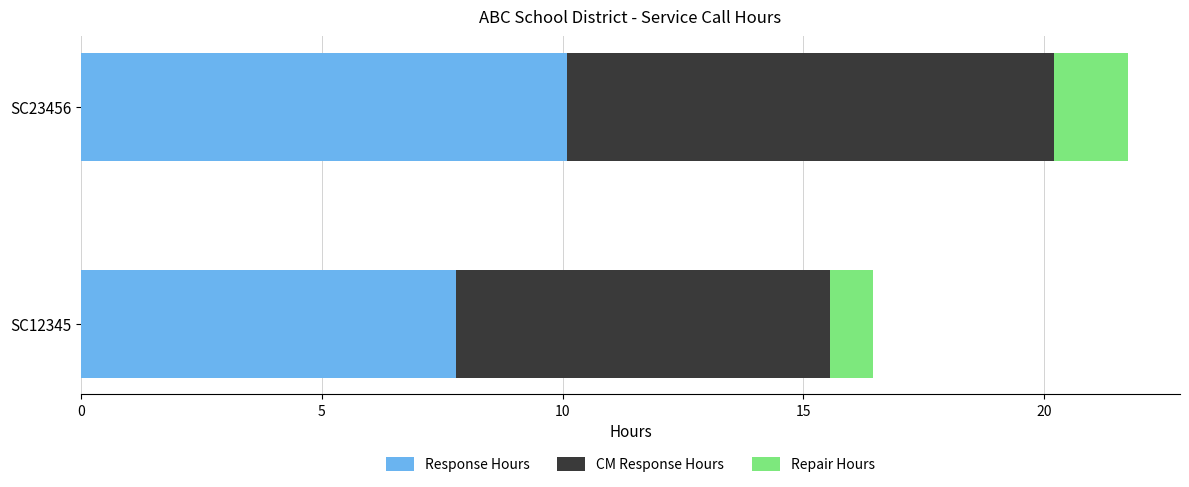

Is it true that Response Hours equals 7.8 at SC12345?

True